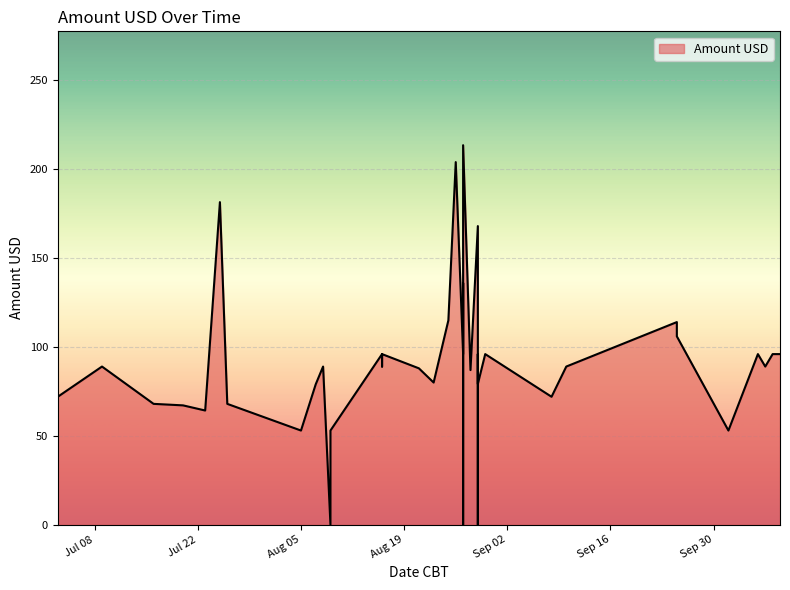

What is the change in value from 2025-07-25 to 2025-07-16?

-113.5